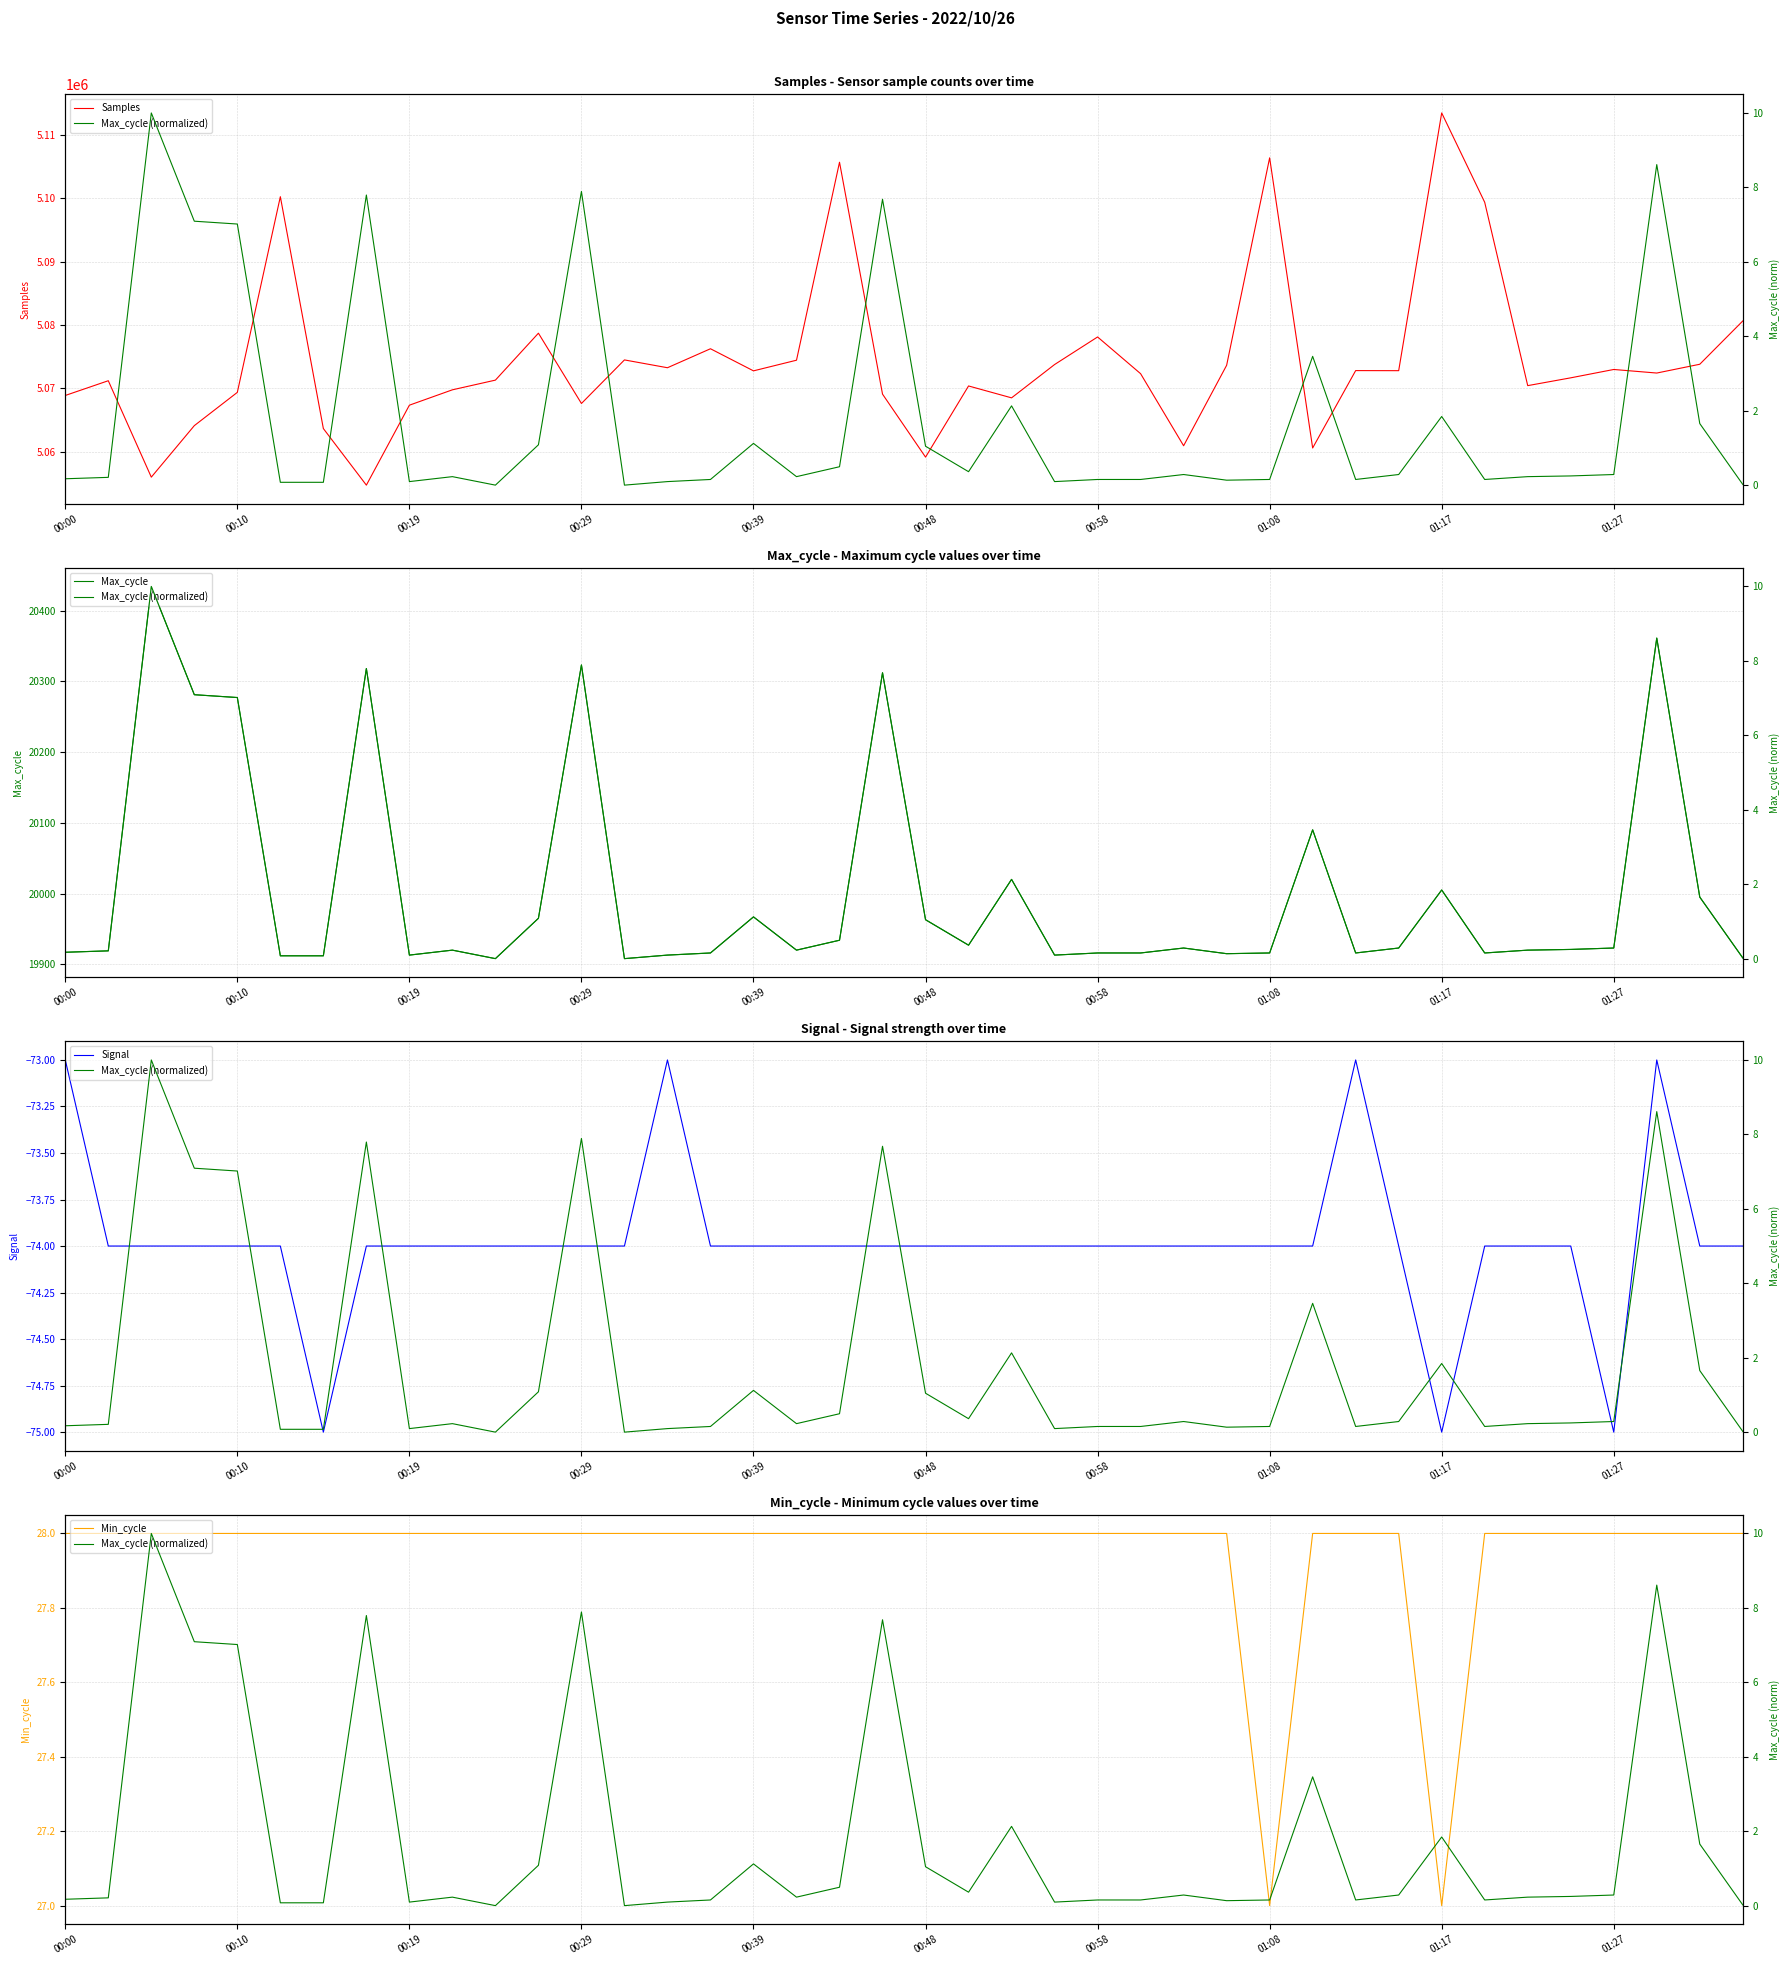

What is the minimum value for Samples?

5054754